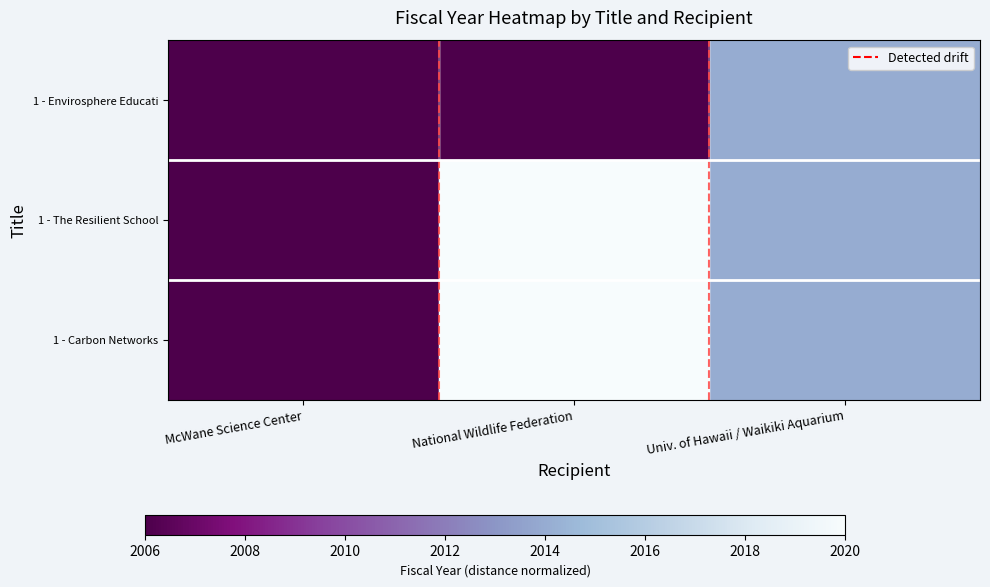

At which category is the sum across all series the highest?

National Wildlife Federation